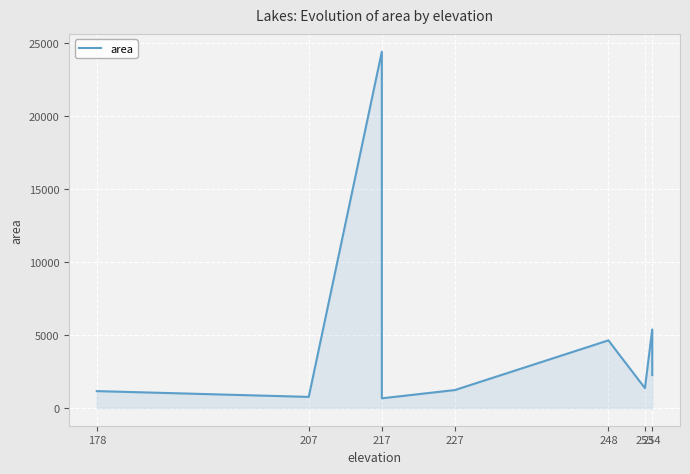

Read the value at 217.

24387